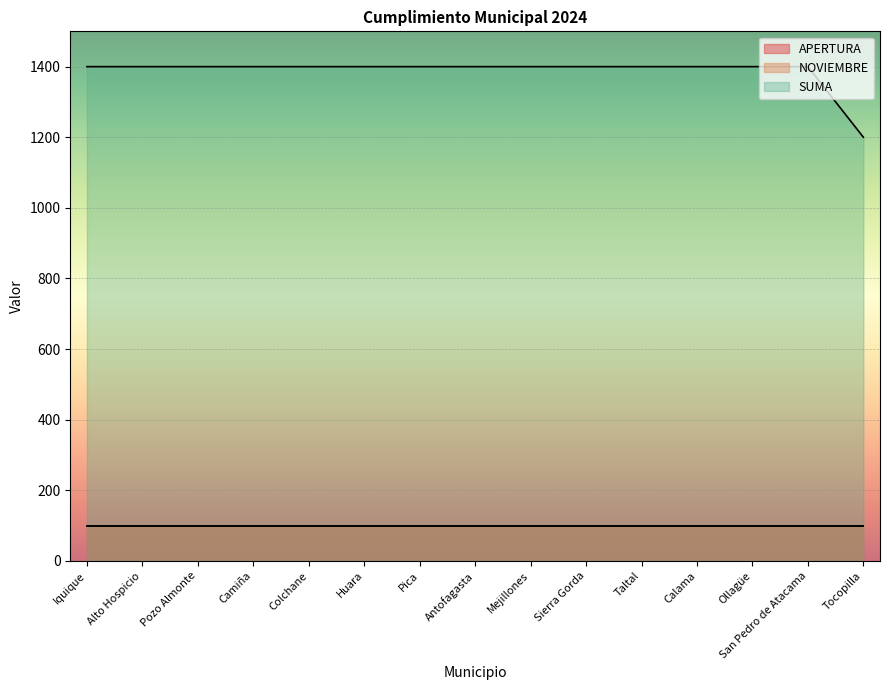

How many lines are shown in the chart?

3